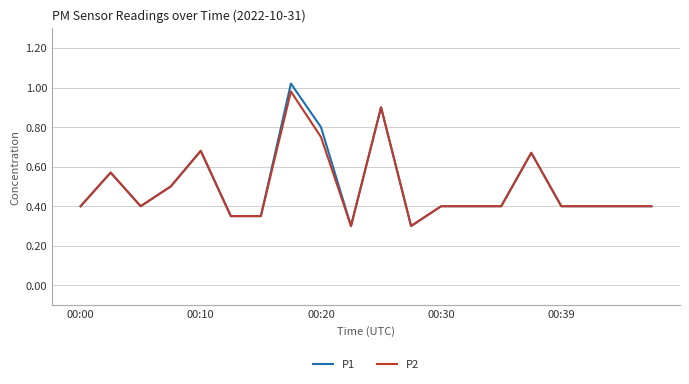

True or false: P2 has more than 1 points higher than both neighbors.

True